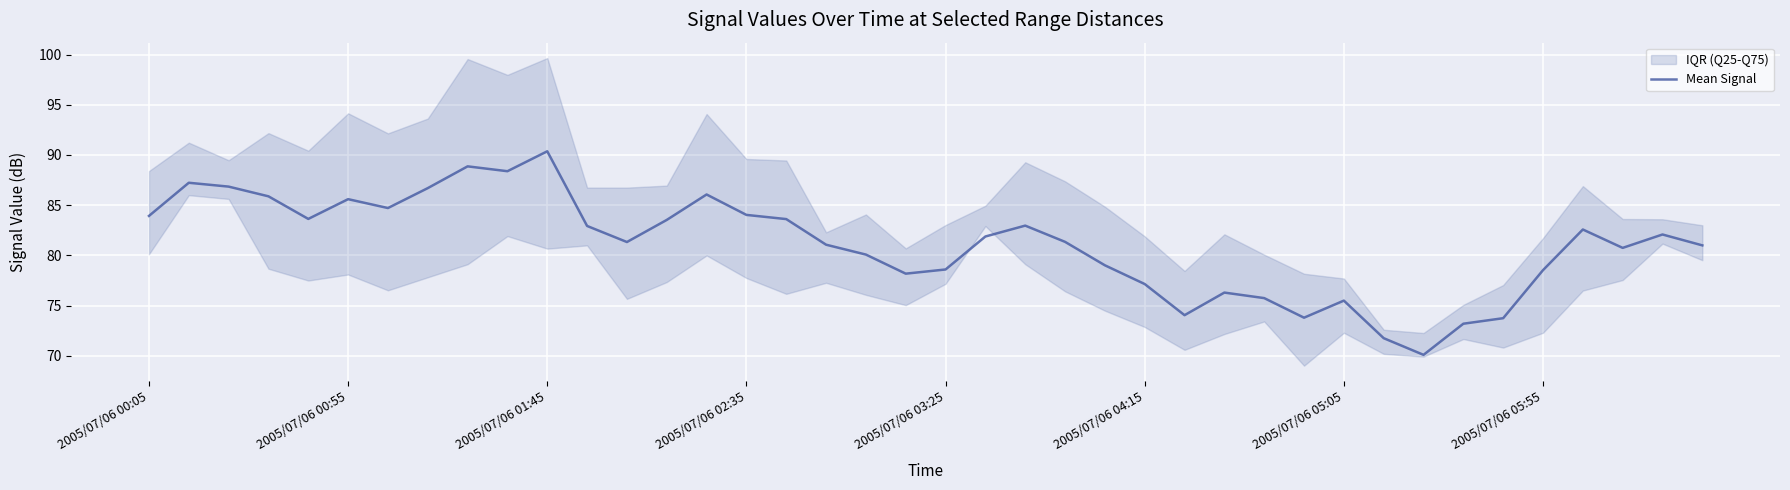

What position from the left is 22?

23